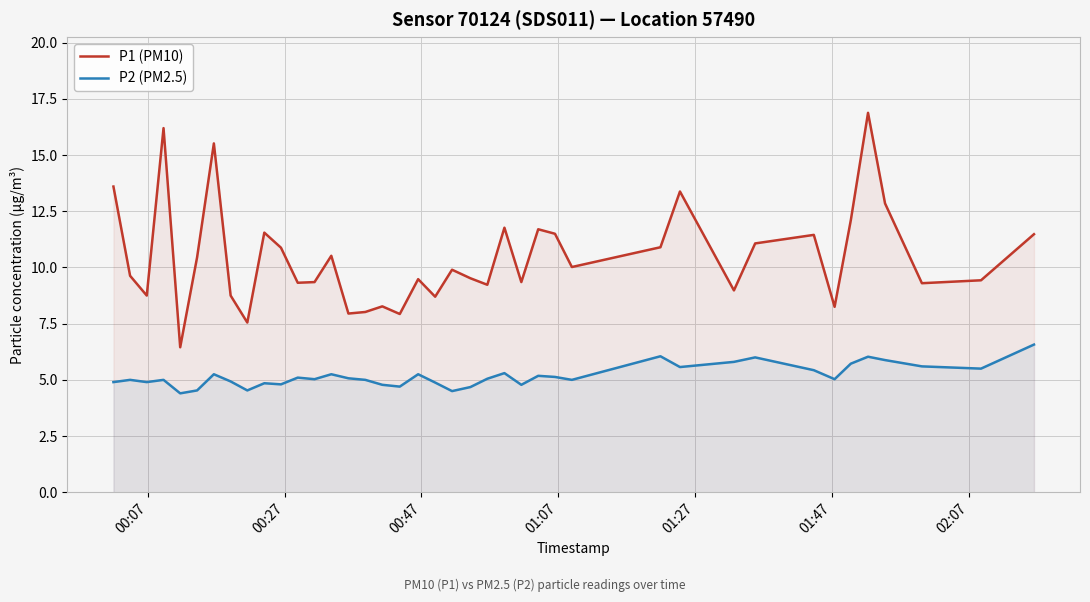

Which series has the largest range (max minus min)?

P1 (PM10)